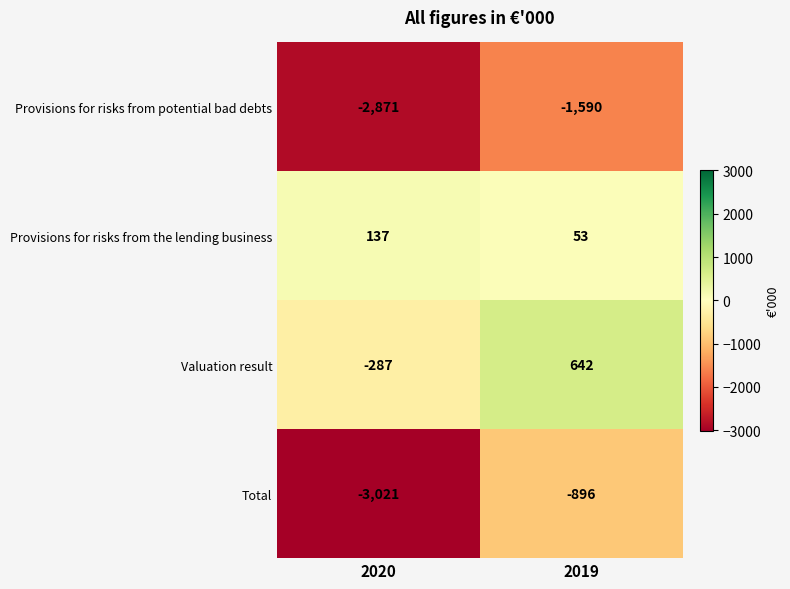

Count the number of categories in the chart.

2